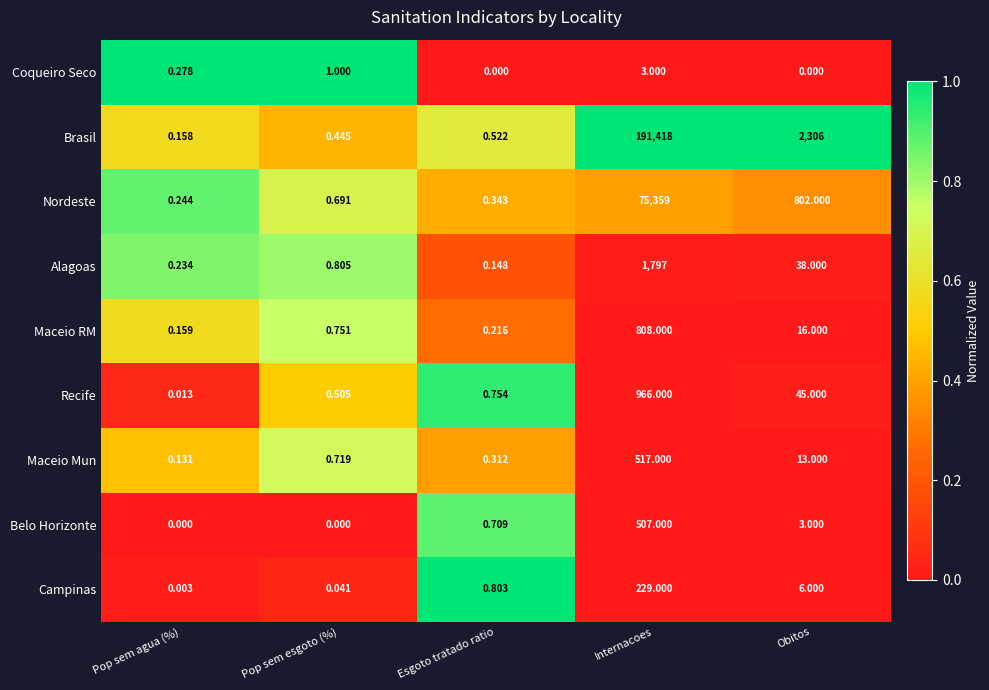

Which series has the largest total across all categories?

Brasil